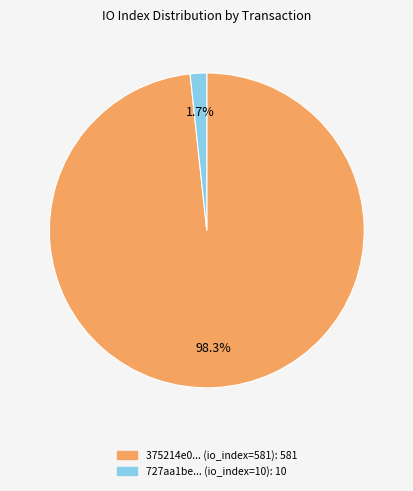

Is there a majority slice in this chart?

Yes